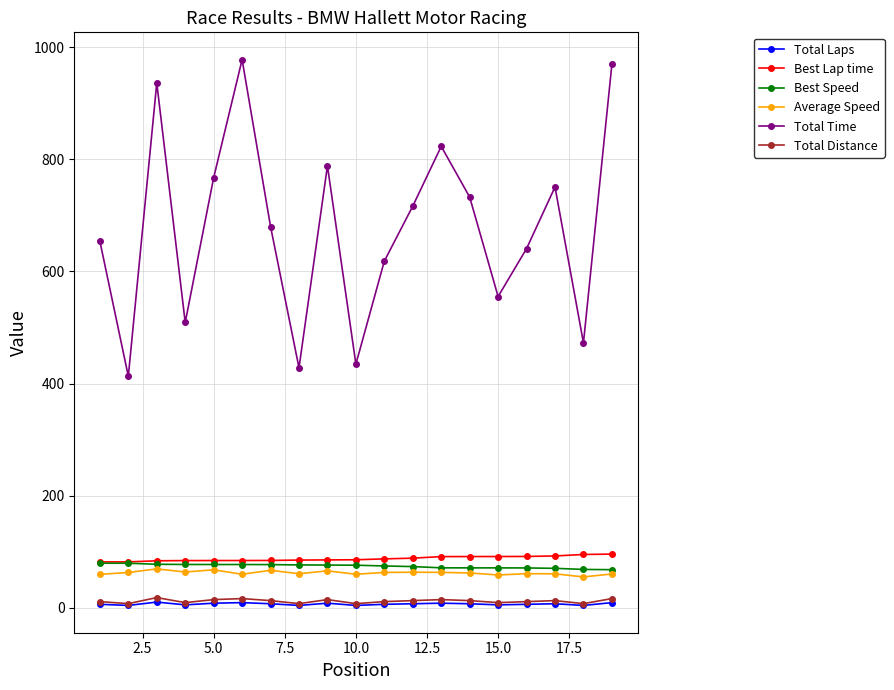

At how many categories does at least one series exceed 834?

3